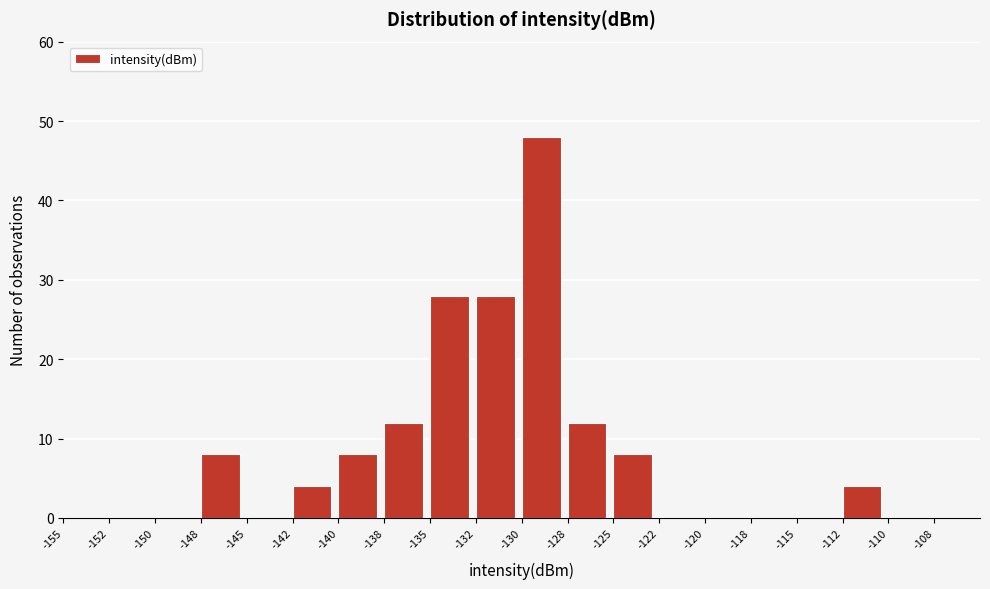

Over which range of the x-axis is the bar tallest?

-130.0 to -127.5